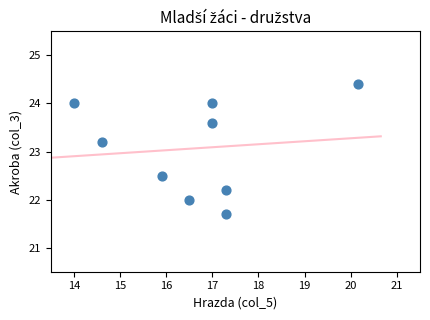

What Y value in the scatter plot is closest to 23?

23.2